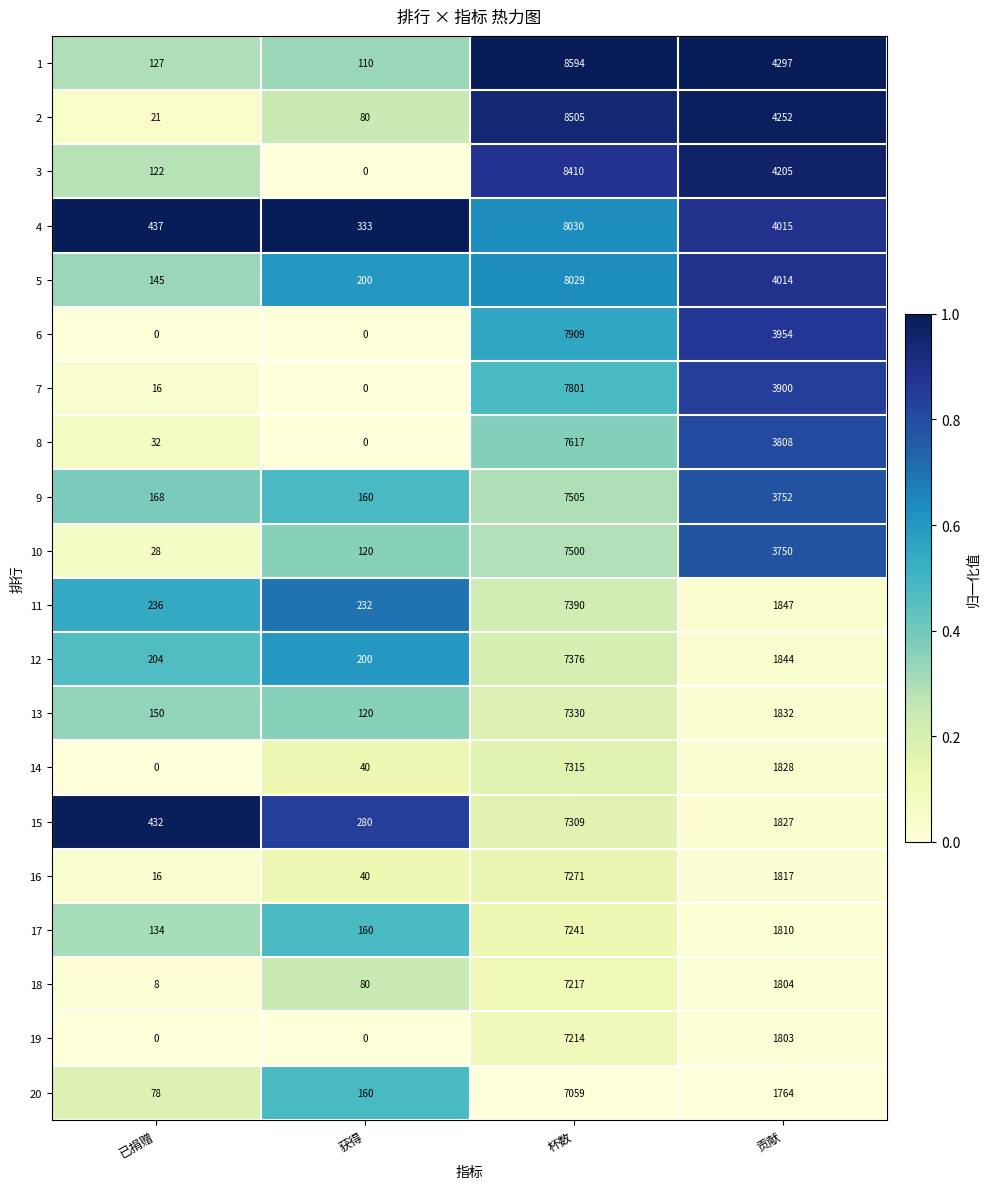

What is the sum of the 1 values at 获得 and 已捐赠?

237